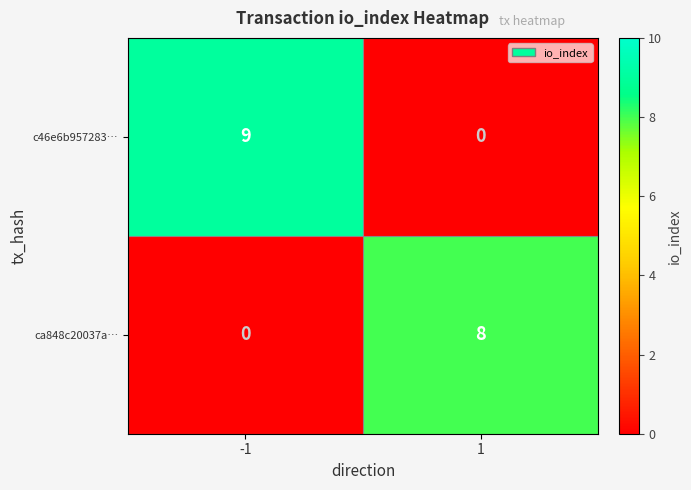

Reading right to left, list all the values displayed in this chart.

c46e6b957283…: 0	9
ca848c20037a…: 8	0